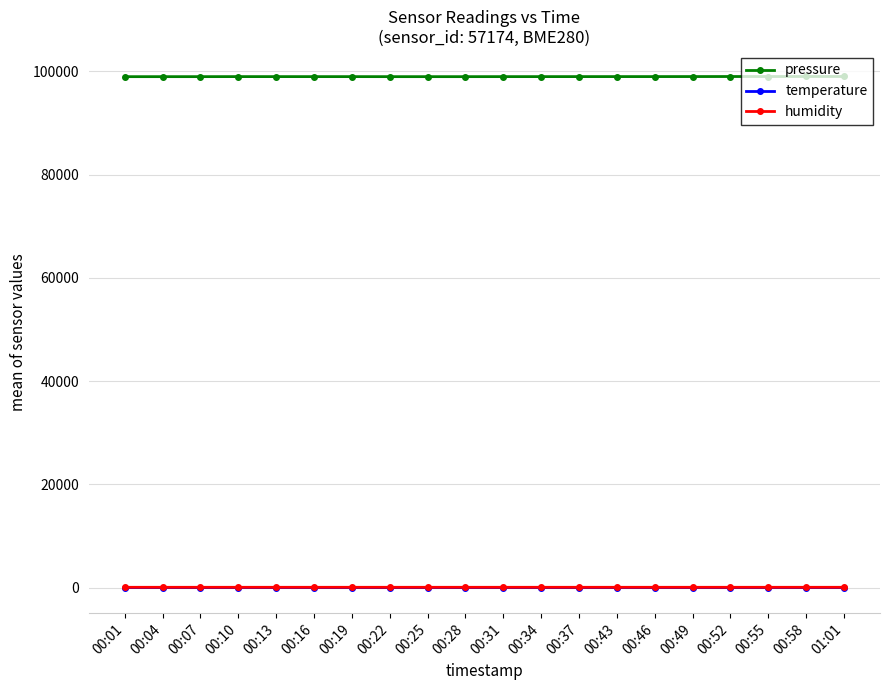

What position from the left is 00:58?

19